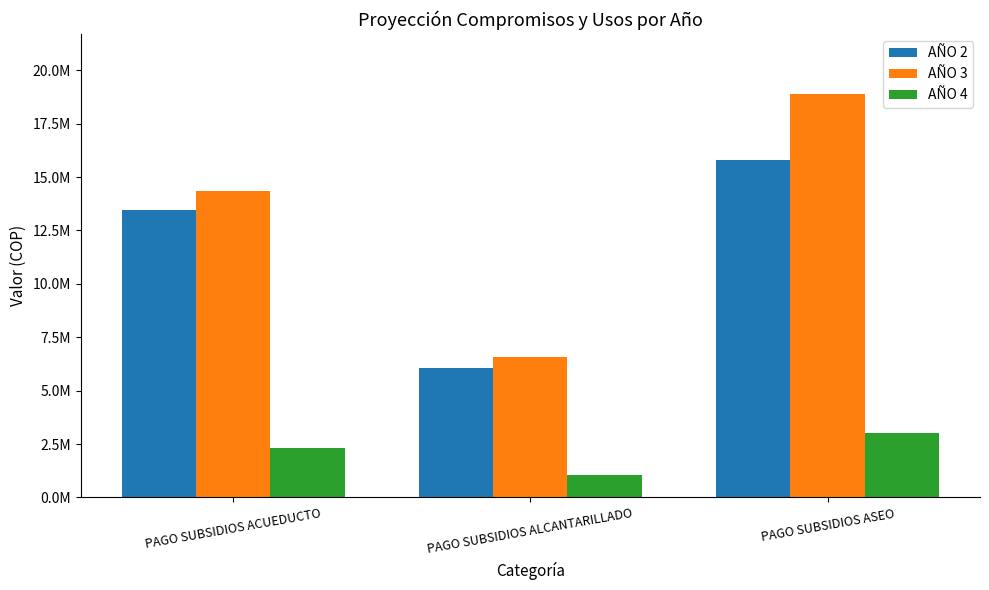

Which label corresponds to the smallest value in the chart?

PAGO SUBSIDIOS ALCANTARILLADO